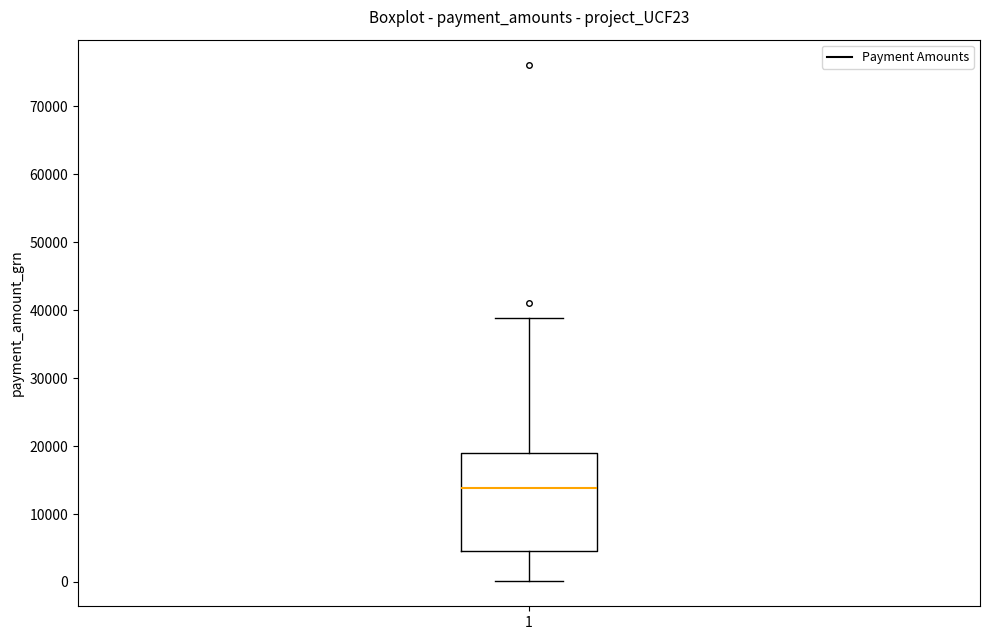

Where does the upper whisker of the box at x = 1 end on the y-axis? The values are not printed on the chart, so give them approximately, as read against the axis.

39000